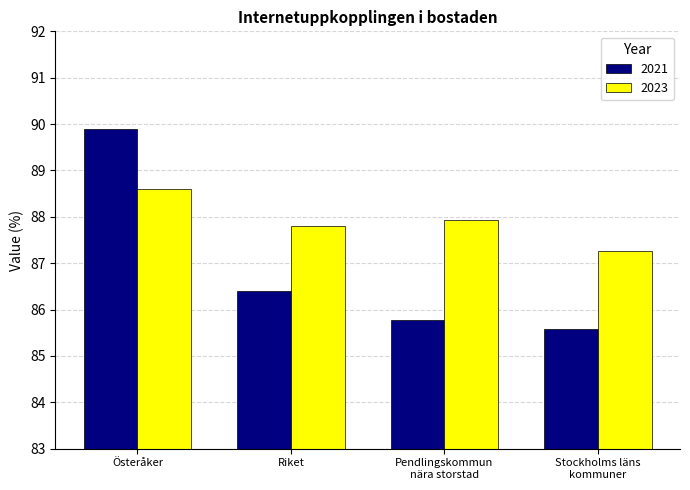

What is the value of the 2021 bar at the 1st from the left?

89.9